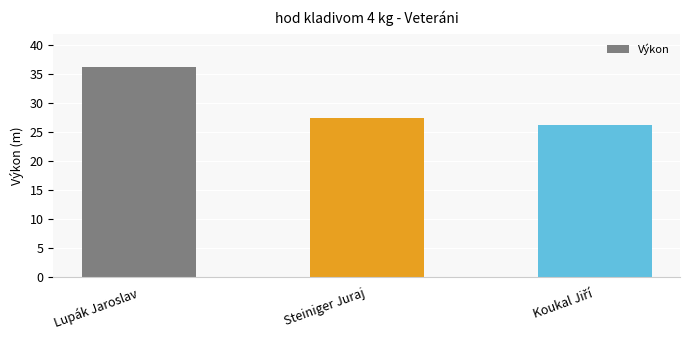

Reading left to right, extract all data points from this chart.

36.3	27.4	26.3